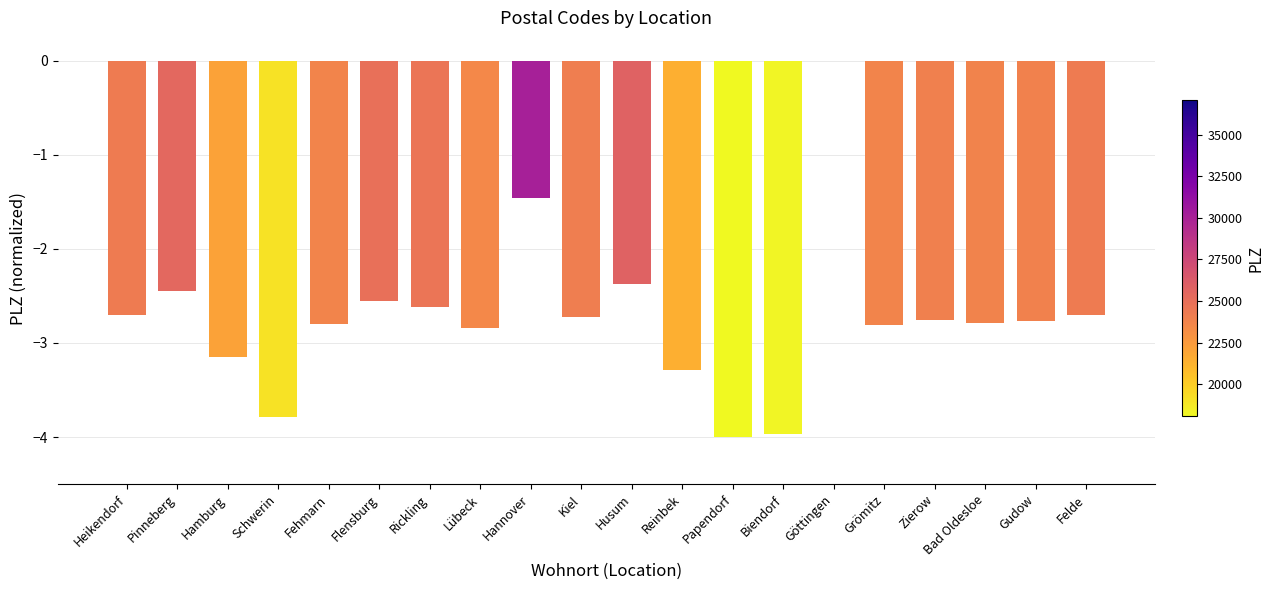

What is the change in value from Reinbek to Felde?

+0.6